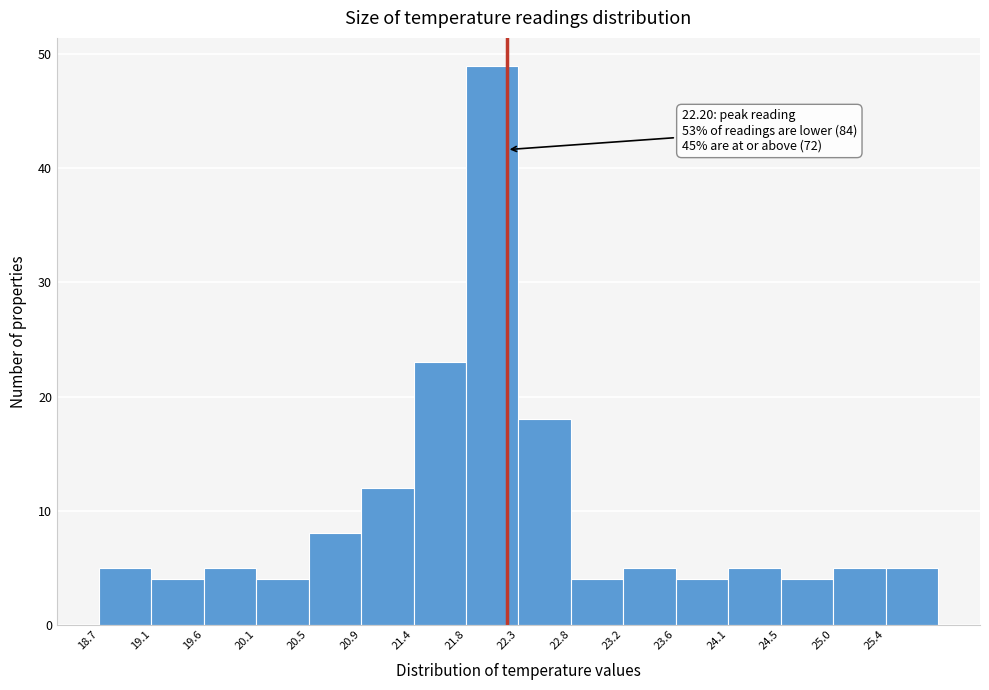

Over which range of the x-axis is the bar tallest?

21.85 to 22.30